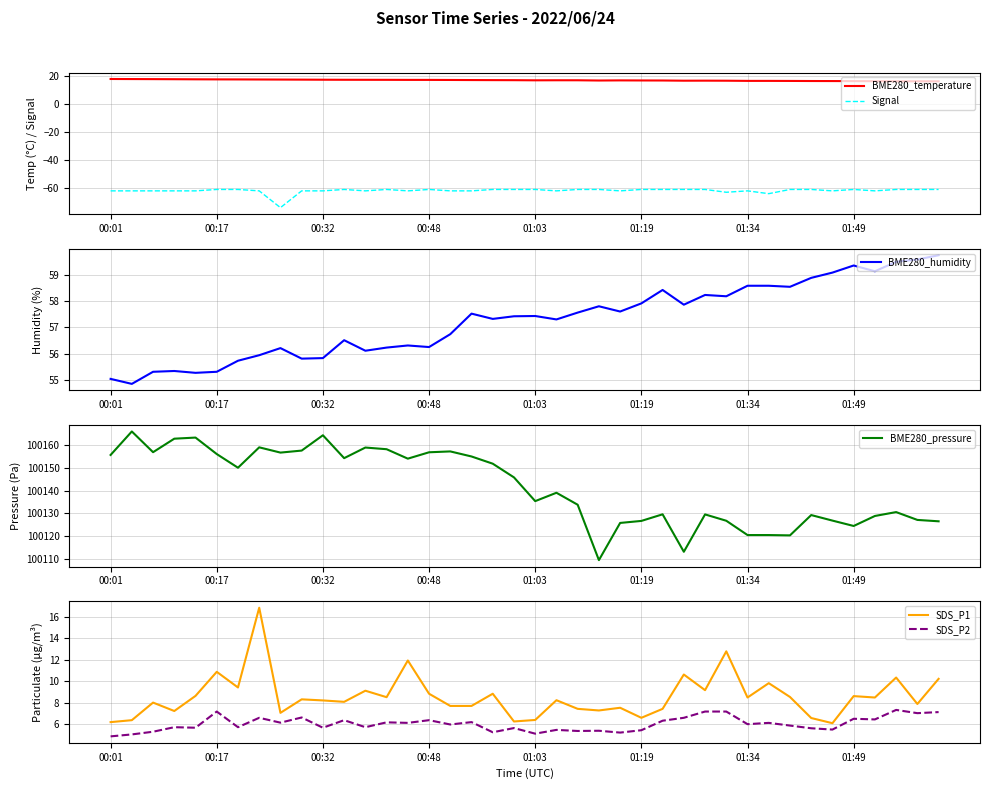

In SDS_P2, how many points are lower than both neighbors (excluding endpoints)?

15